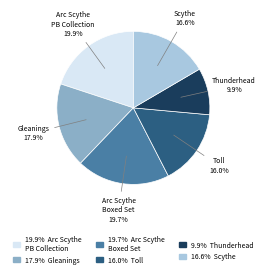

To the nearest percent, what percentage of the pie is Scythe?

17%